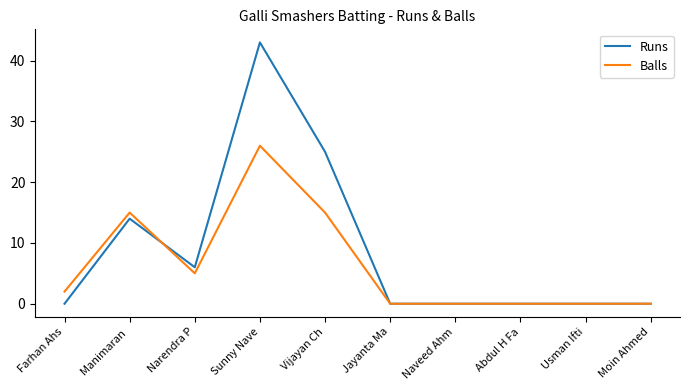

How many Runs values are between 0 and 14?

8